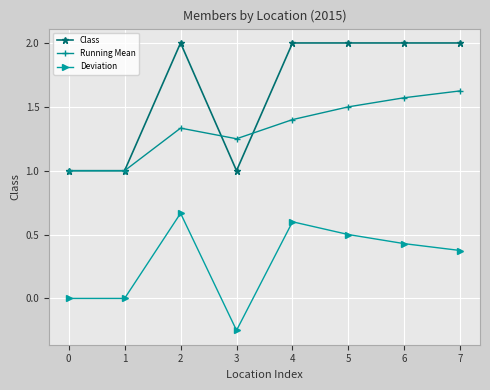

Where is the first local maximum for Class?

2